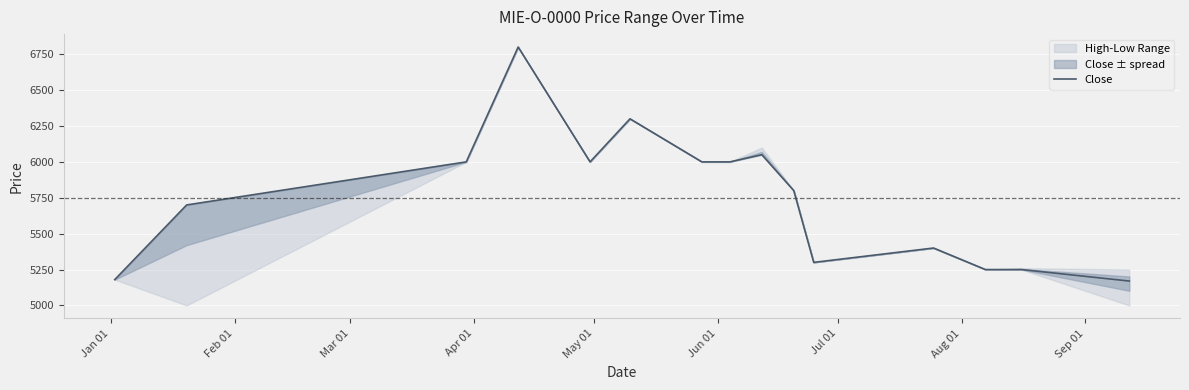

What is the minimum value for Close?

5170